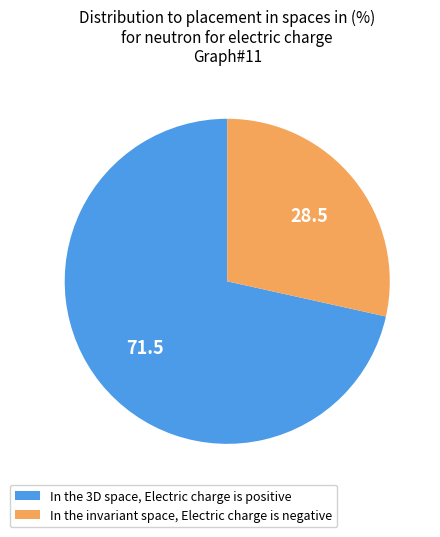

Approximately how many times larger is the value at In the 3D space, Electric charge is positive compared to In the invariant space, Electric charge is negative?

2.5